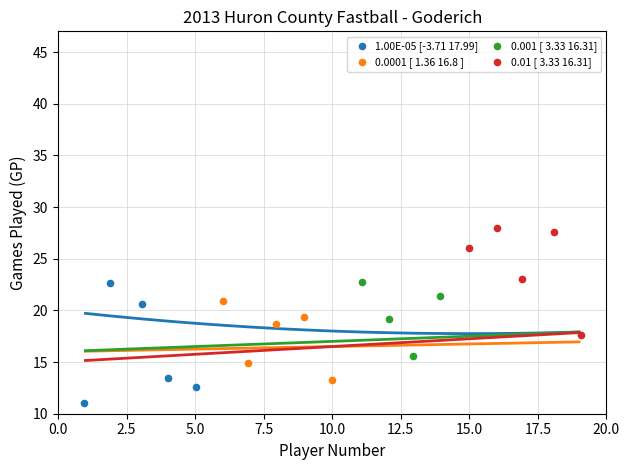

Which series reaches the maximum Y coordinate?

0.01 [ 3.33 16.31]